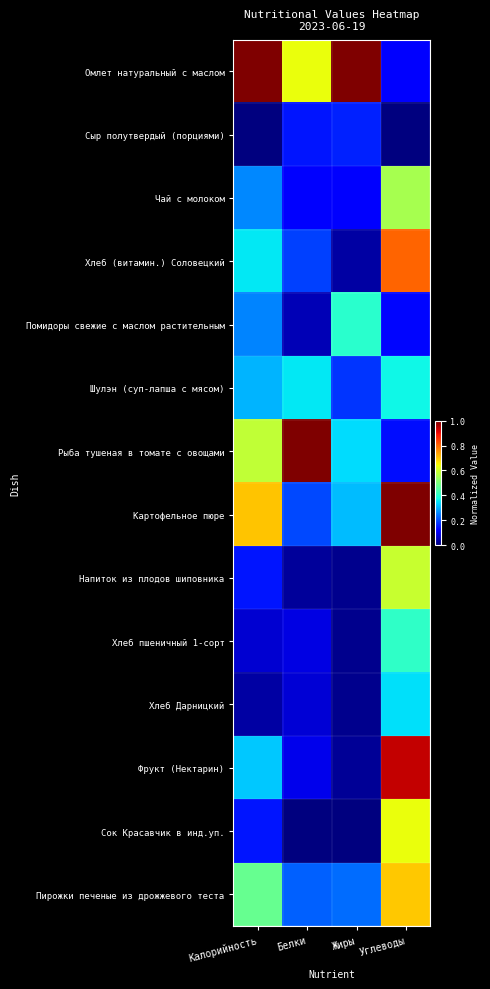

Reading left to right, what are all the values shown in this chart?

Омлет натуральный с маслом: Калорийность=1.0	Белки=0.6	Жиры=1.0	Углеводы=0.1
Сыр полутвердый (порциями): Калорийность=0.0	Белки=0.1	Жиры=0.2	Углеводы=0.0
Чай с молоком: Калорийность=0.3	Белки=0.1	Жиры=0.1	Углеводы=0.6
Хлеб (витамин.) Соловецкий: Калорийность=0.4	Белки=0.2	Жиры=0.0	Углеводы=0.8
Помидоры свежие с маслом растительным: Калорийность=0.3	Белки=0.0	Жиры=0.4	Углеводы=0.1
Шулэн (суп-лапша с мясом): Калорийность=0.3	Белки=0.4	Жиры=0.2	Углеводы=0.4
Рыба тушеная в томате с овощами: Калорийность=0.6	Белки=1.0	Жиры=0.3	Углеводы=0.1
Картофельное пюре: Калорийность=0.7	Белки=0.2	Жиры=0.3	Углеводы=1.0
Напиток из плодов шиповника: Калорийность=0.1	Белки=0.0	Жиры=0.0	Углеводы=0.6
Хлеб пшеничный 1-сорт: Калорийность=0.1	Белки=0.1	Жиры=0.0	Углеводы=0.4
Хлеб Дарницкий: Калорийность=0.0	Белки=0.1	Жиры=0.0	Углеводы=0.3
Фрукт (Нектарин): Калорийность=0.3	Белки=0.1	Жиры=0.0	Углеводы=0.9
Сок Красавчик в инд.уп.: Калорийность=0.1	Белки=0.0	Жиры=0.0	Углеводы=0.6
Пирожки печеные из дрожжевого теста: Калорийность=0.5	Белки=0.2	Жиры=0.2	Углеводы=0.7